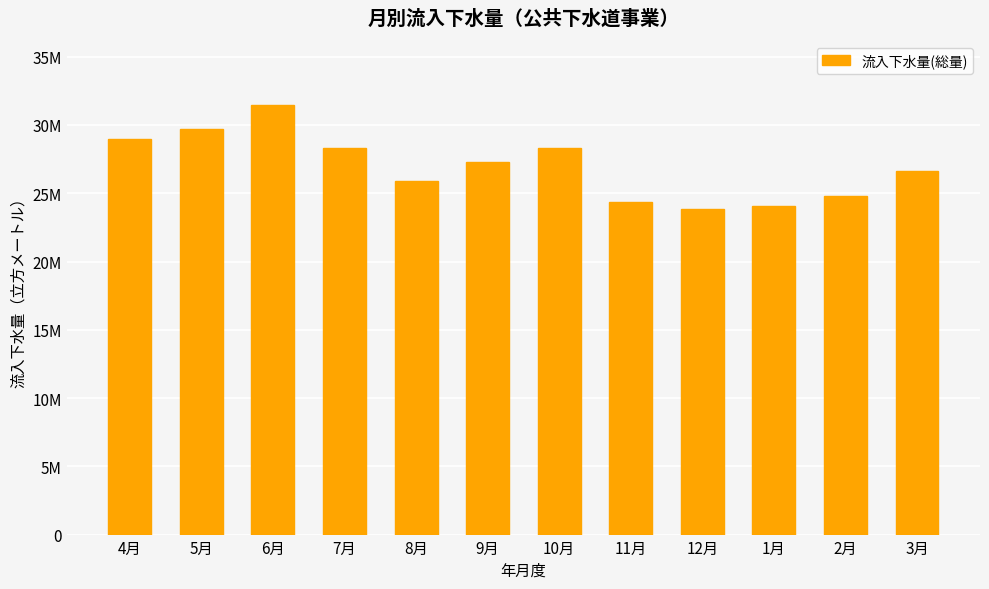

Are the bars horizontal?

No